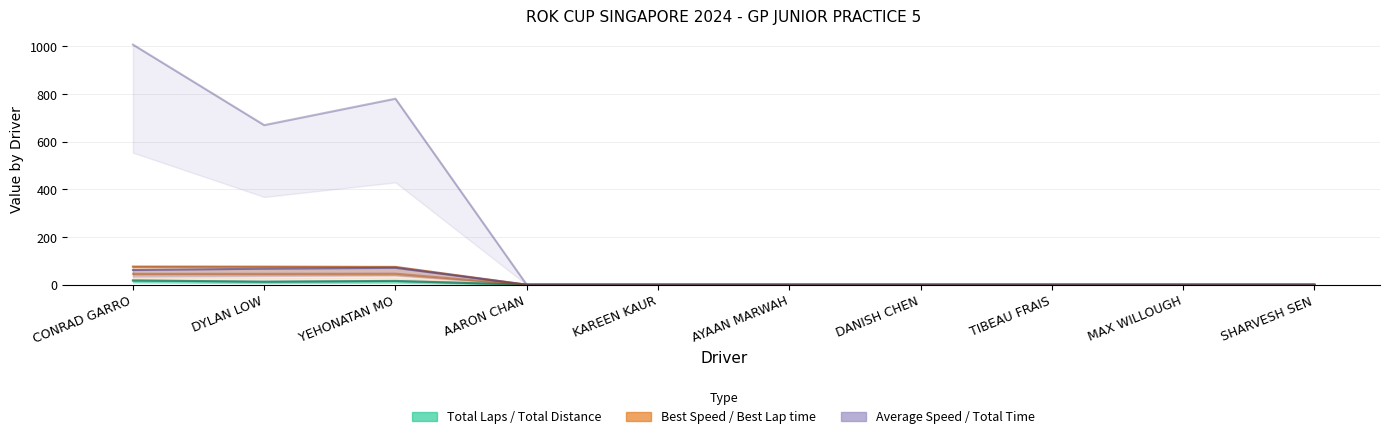

Which series has the largest range (max minus min)?

Total Time